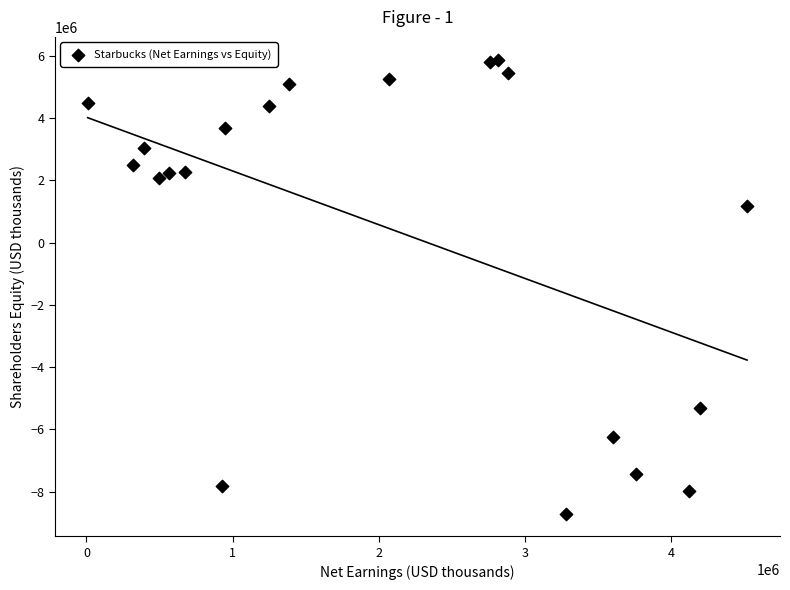

What is the range of X values (max minus min)?

4510000